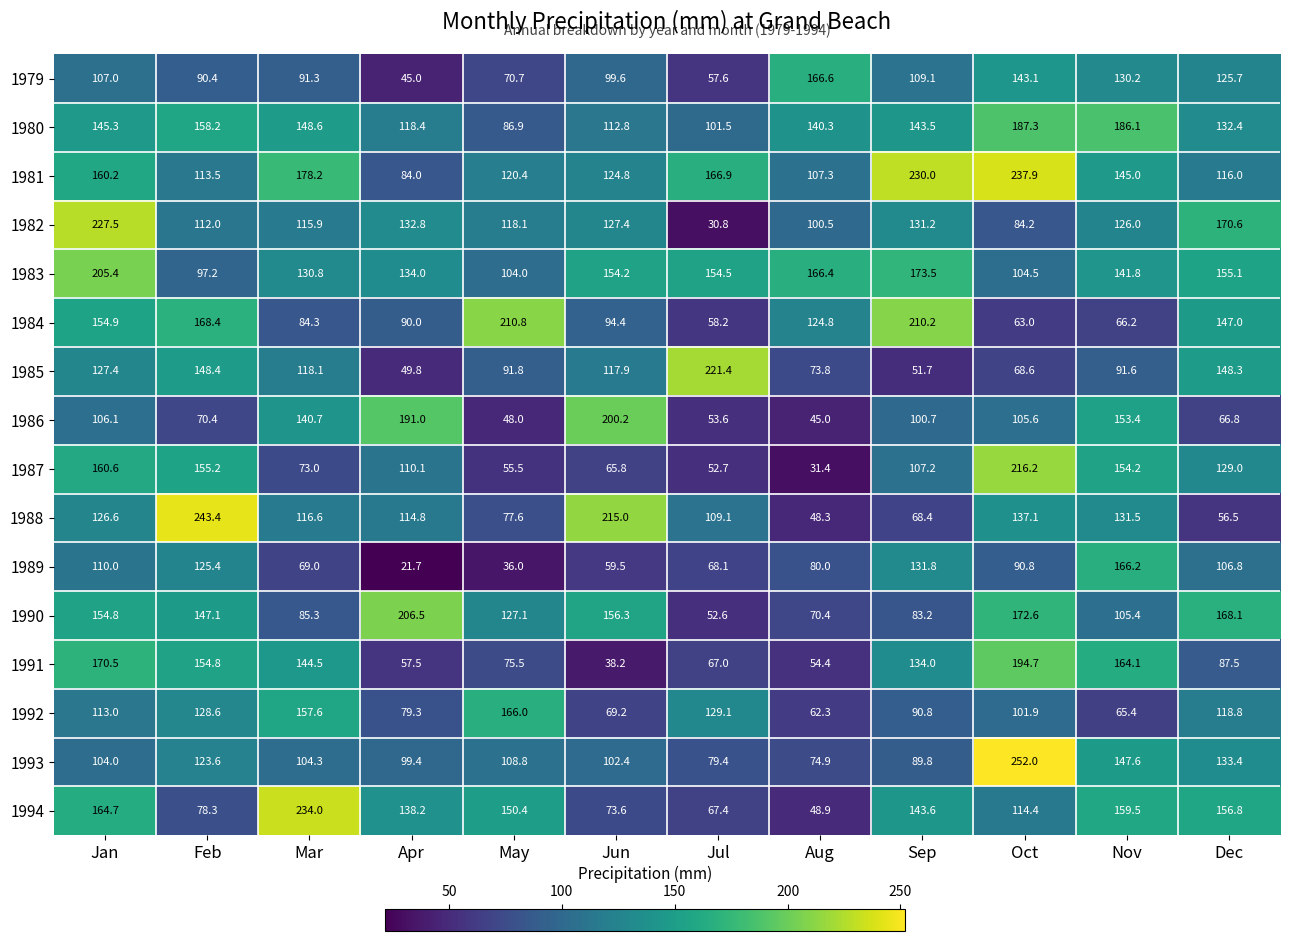

What is the sum of the 1988 values at Mar and Jun?

331.6